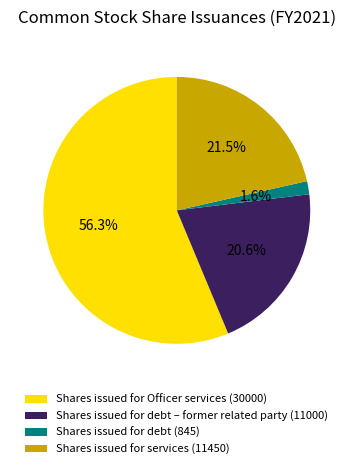

How many segments does this pie chart have?

4